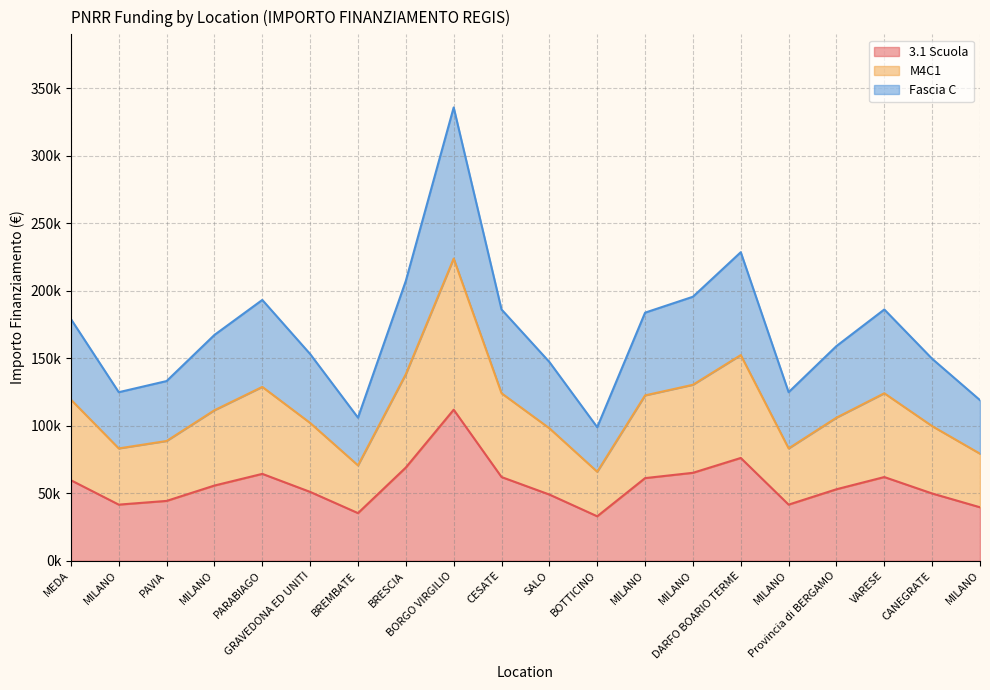

List the series in order of their peak value, highest first.

Fascia C, M4C1, 3.1 Scuola